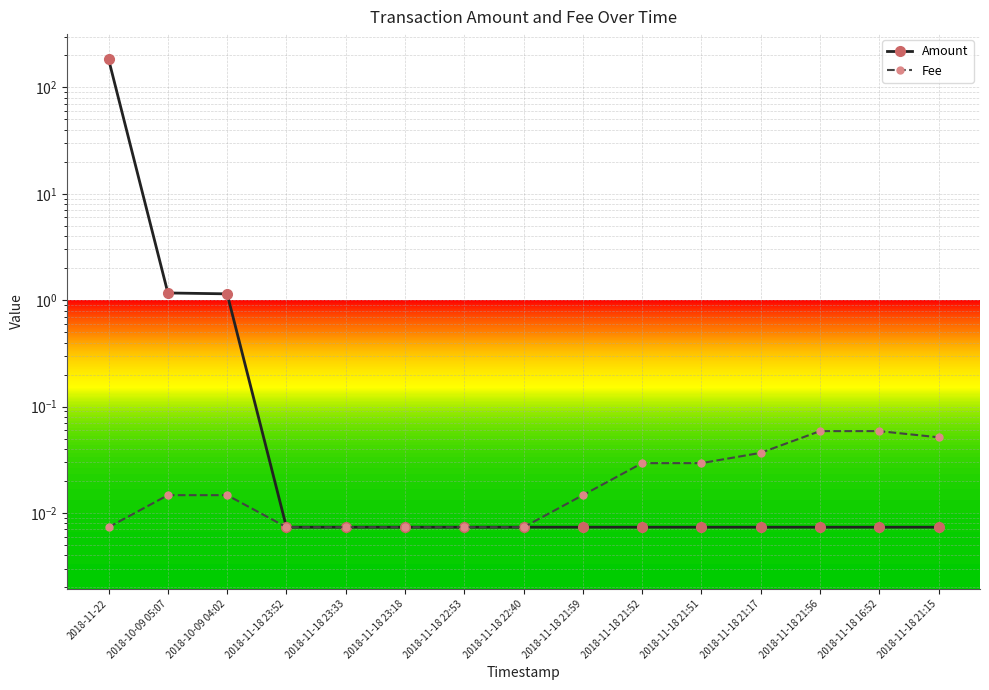

At which category is the sum across all series the highest?

2018-11-22